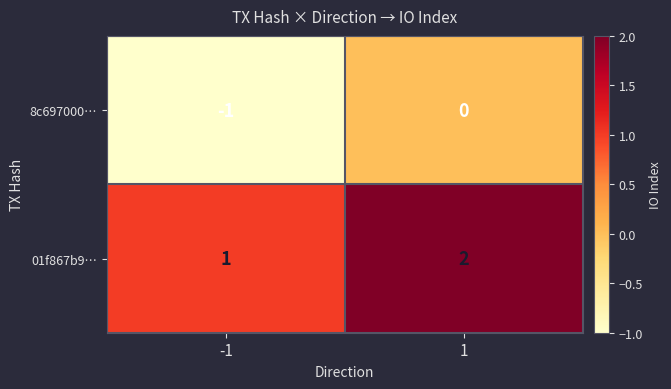

Is it true that 01f867b9… equals 1 at -1?

True